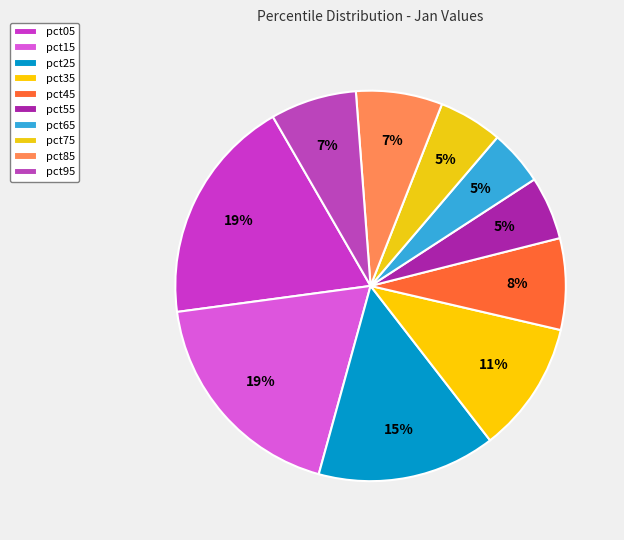

True or false: pct35 accounts for 18% of the total.

False